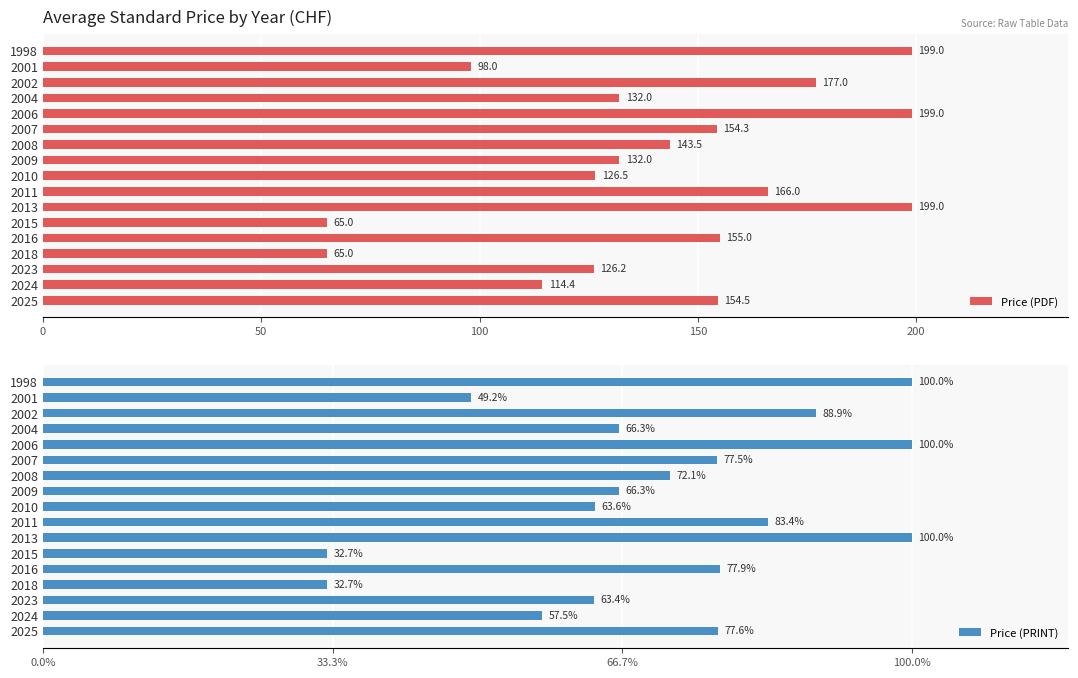

The Price (PDF) series shows 263.7 at 2006. True or false?

False